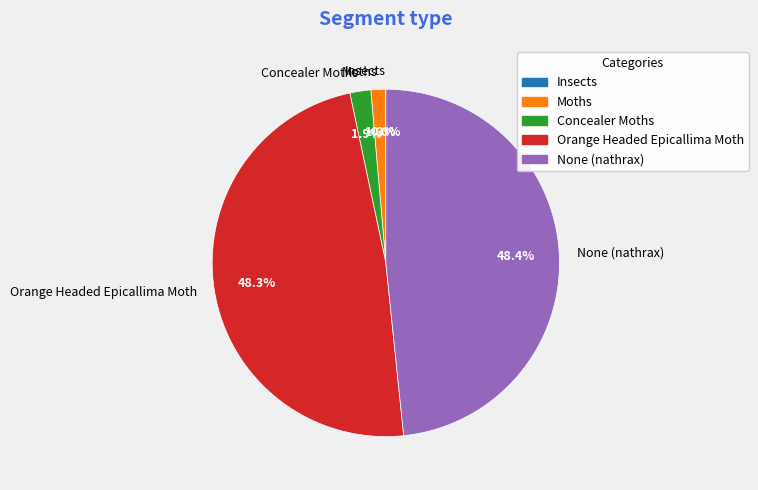

How much of the chart is everything except None (nathrax)?

51.6%